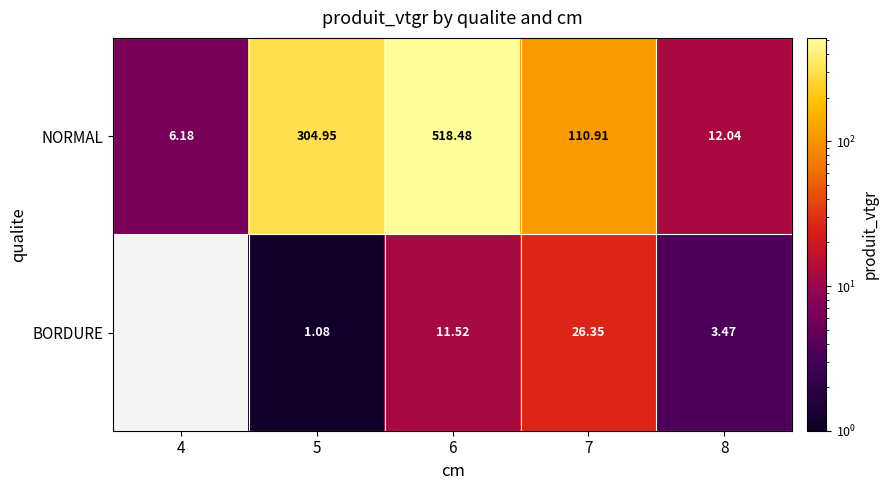

The value of BORDURE at 6 is 11.5. True or false?

True